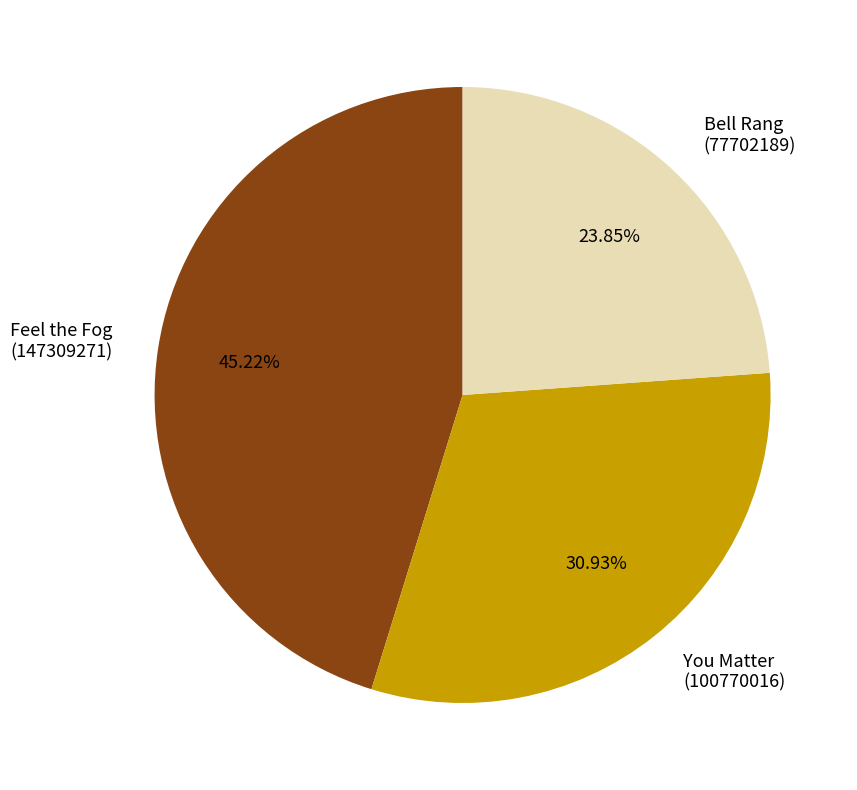

Rank the categories by value from highest to lowest.

Feel the Fog (147309271), You Matter (100770016), Bell Rang (77702189)